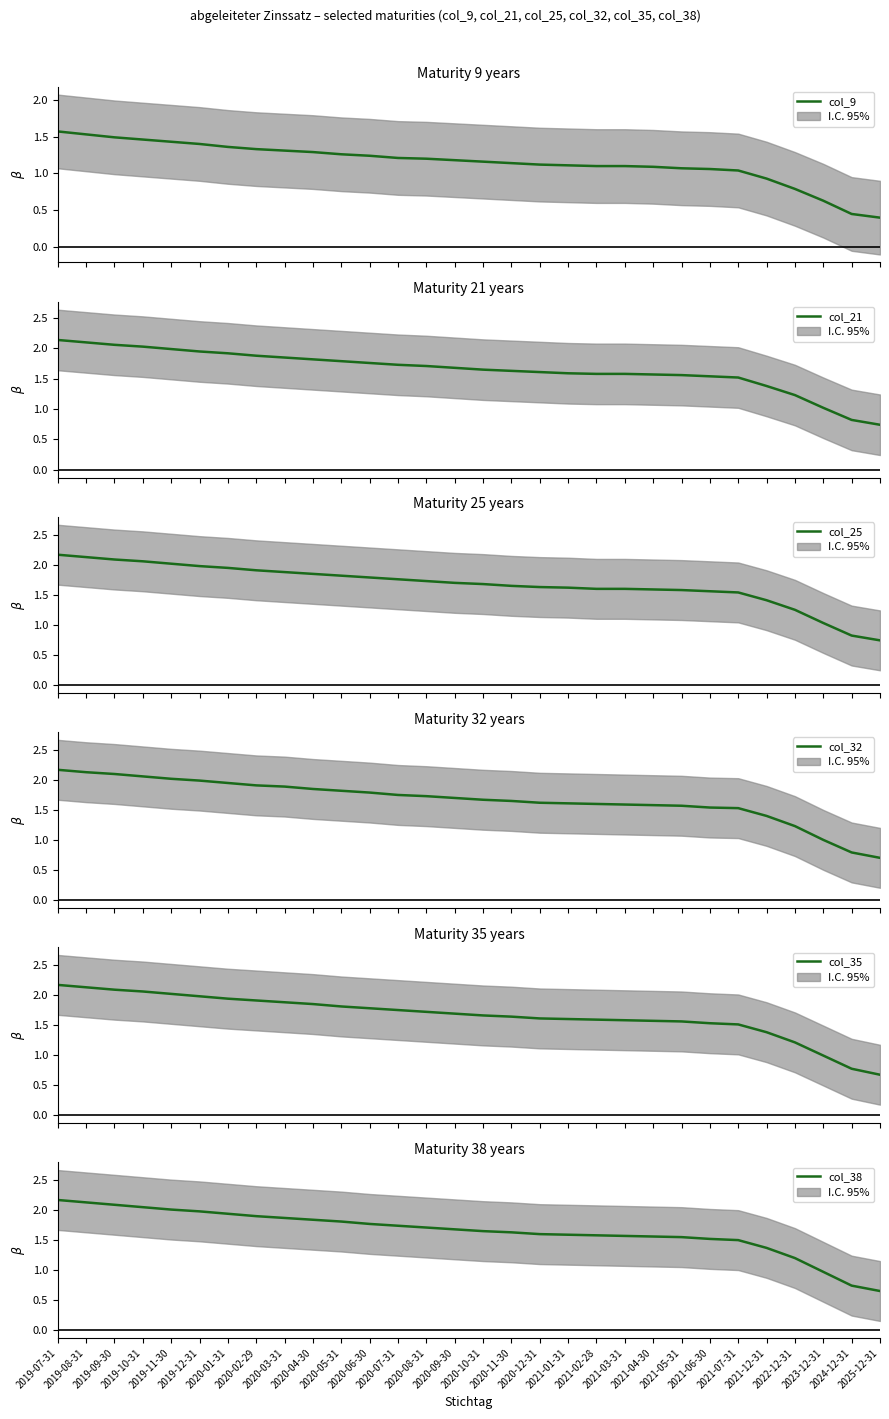

True or false: col_25 and col_35 intersect in this chart.

False